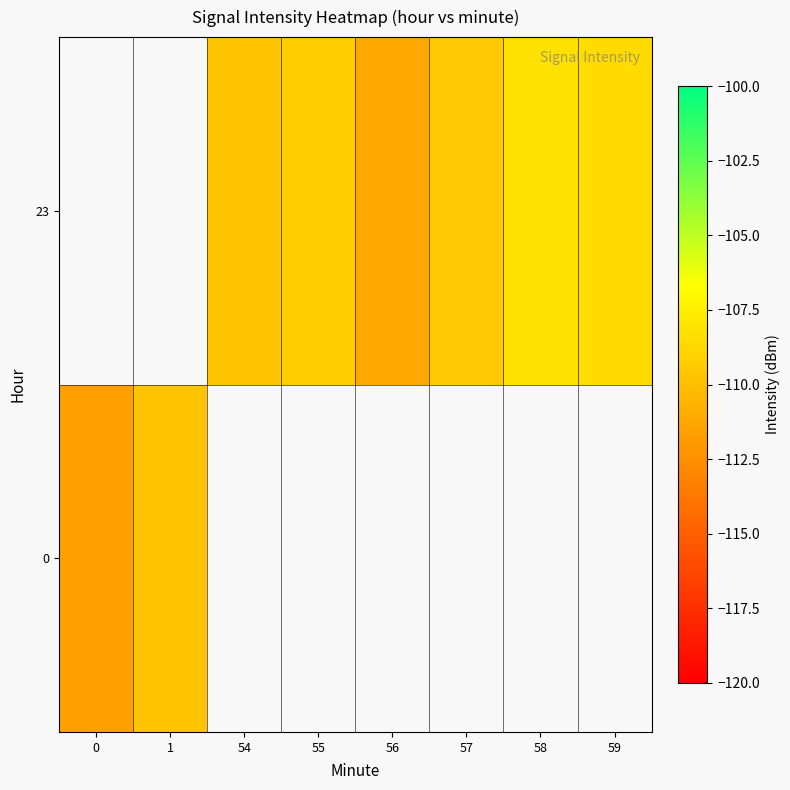

What is the maximum value for 0?

-109.8